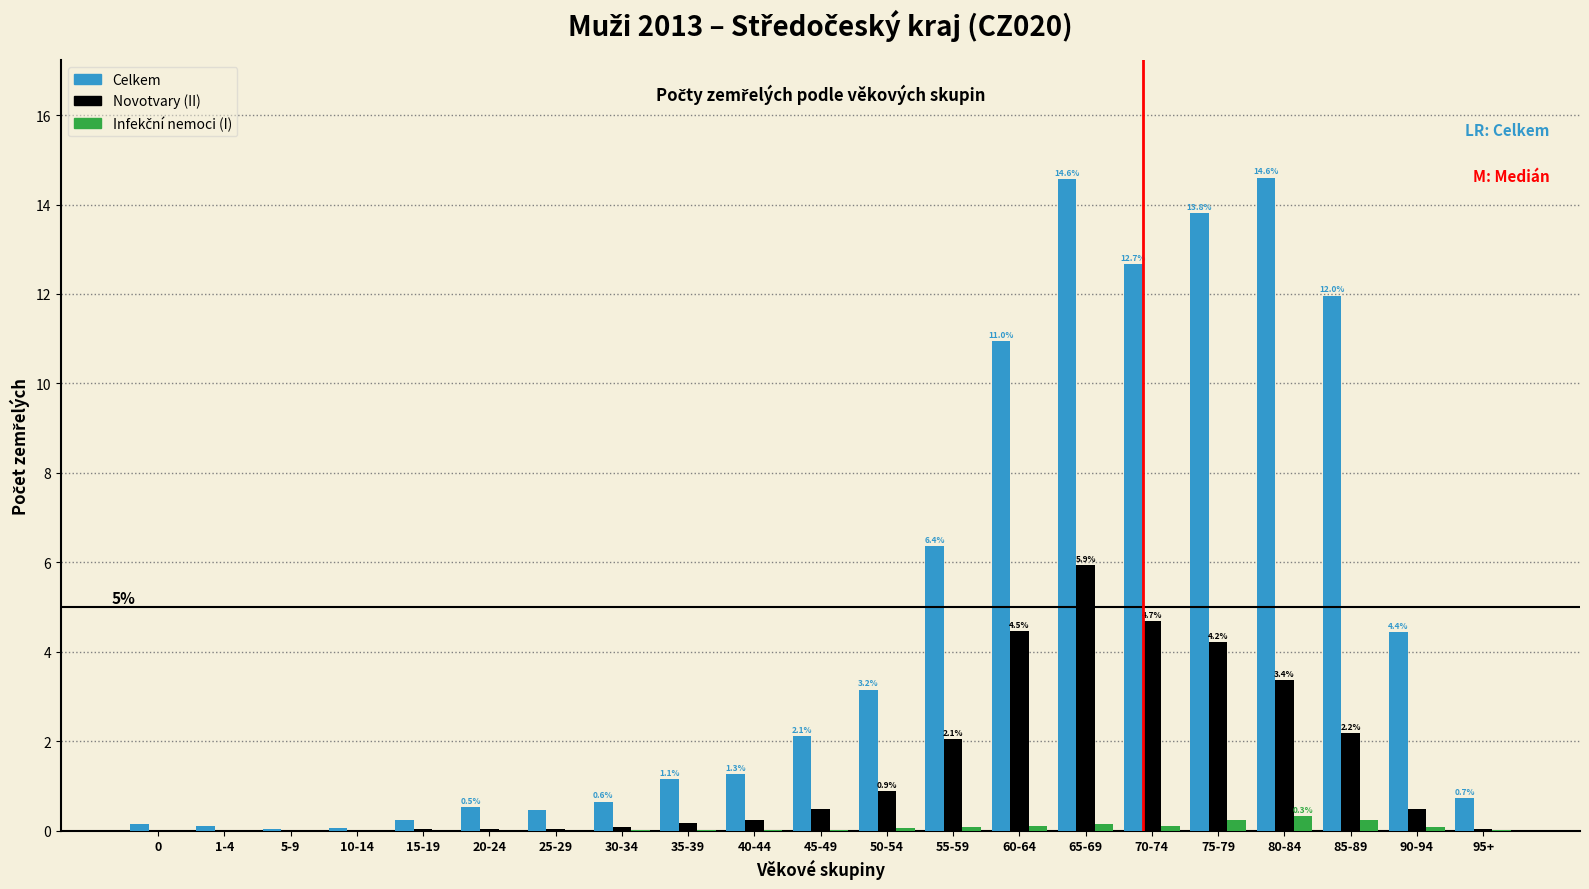

Between 40-44 and 60-64, which series saw the biggest shift?

Celkem